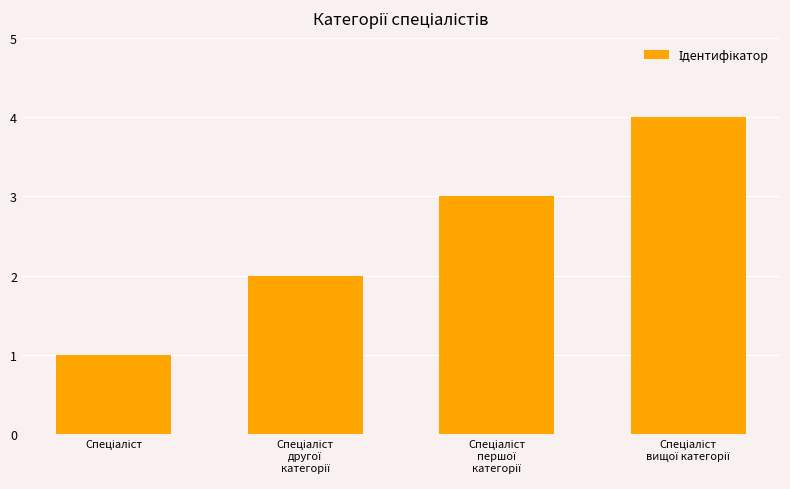

How many values are below 3?

2